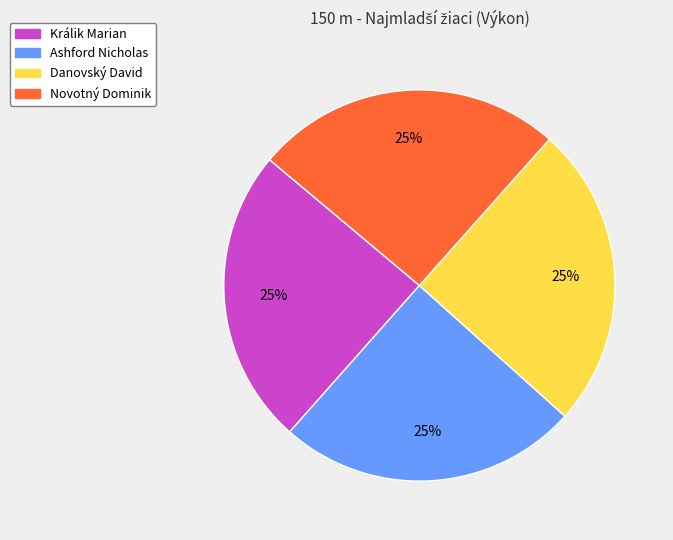

To the nearest percent, what percentage of the pie is Králik Marian?

25%